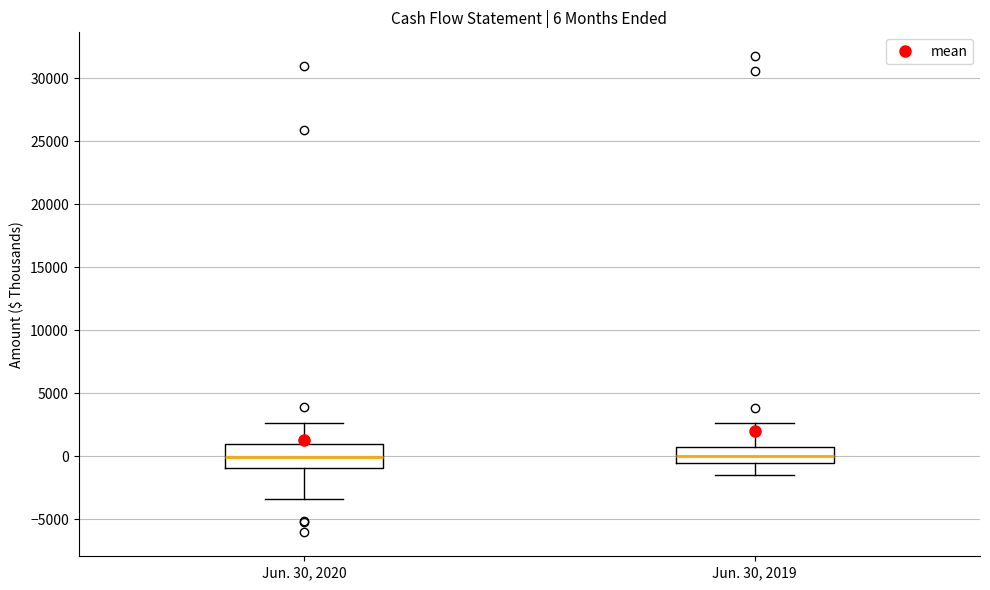

Which box is the tallest, from its lower edge to its upper edge?

Jun. 30, 2020